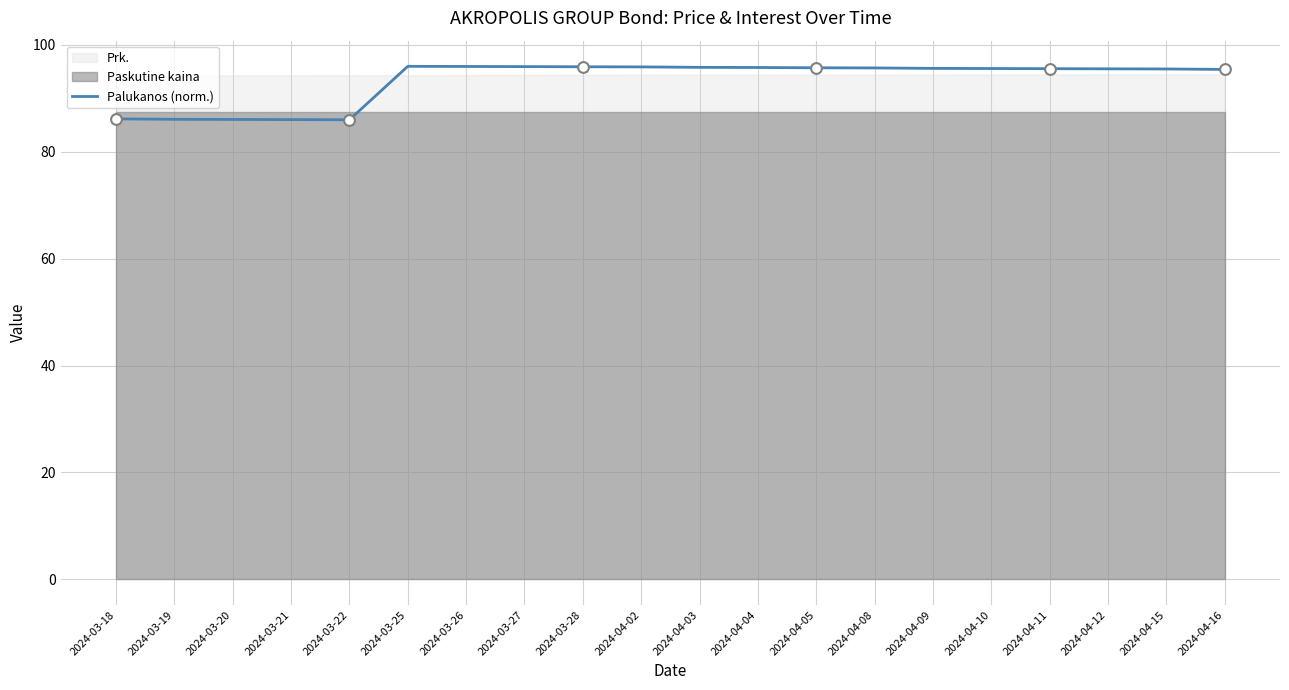

Which has a higher value, 2024-03-20 or 2024-04-12?

2024-04-12